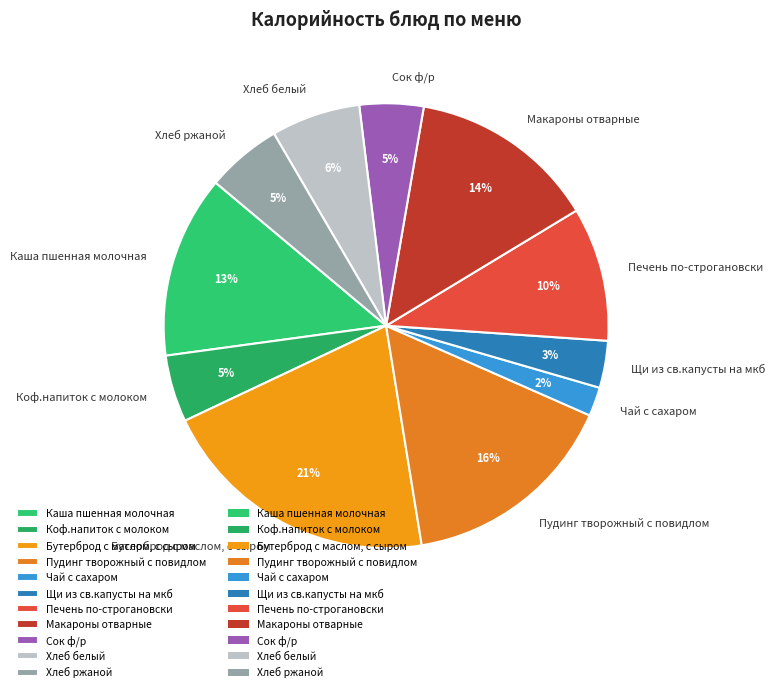

Which slice is the smallest?

Чай с сахаром